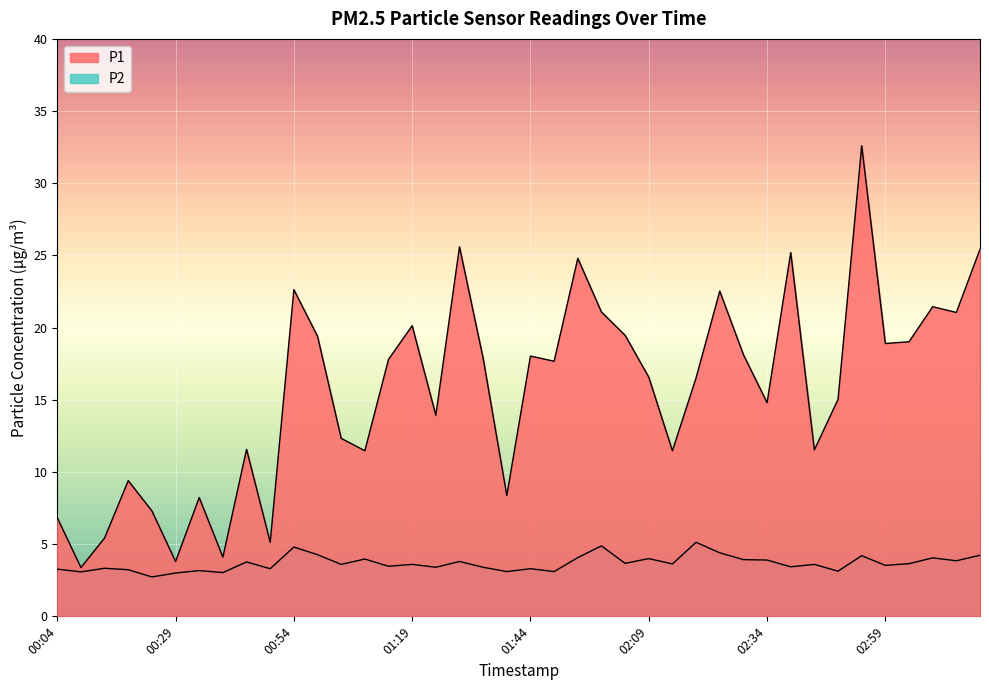

Count the number of categories in the chart.

40